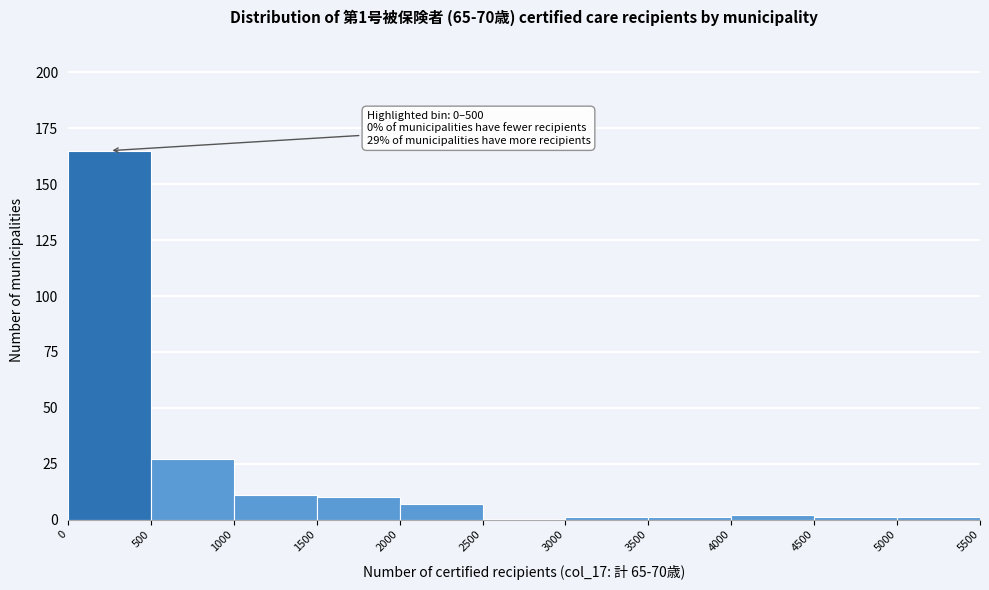

Which range on the x-axis has the tallest bar?

0 to 500